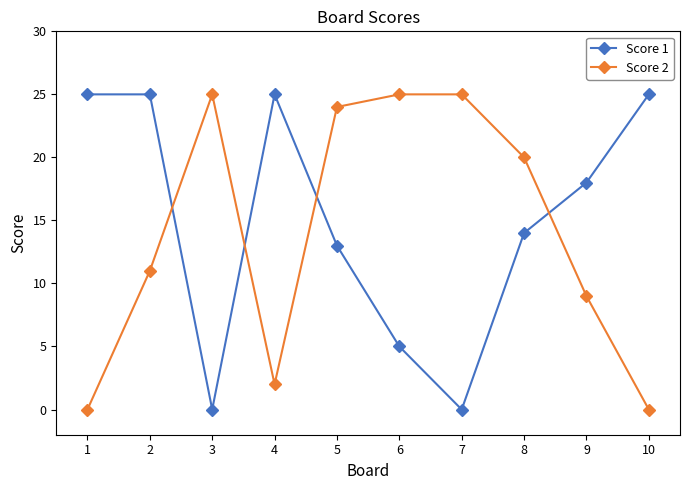

After their last crossing, which series has the higher values: Score 1 or Score 2?

Score 1